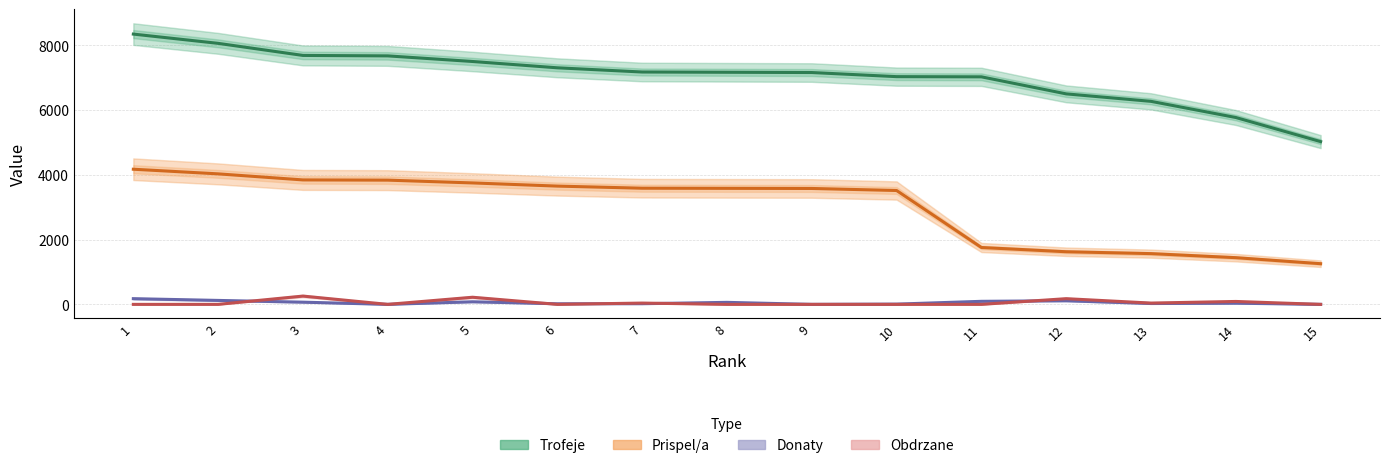

What are all the series names shown in the legend?

Trofeje, Prispel/a, Donaty, Obdrzane